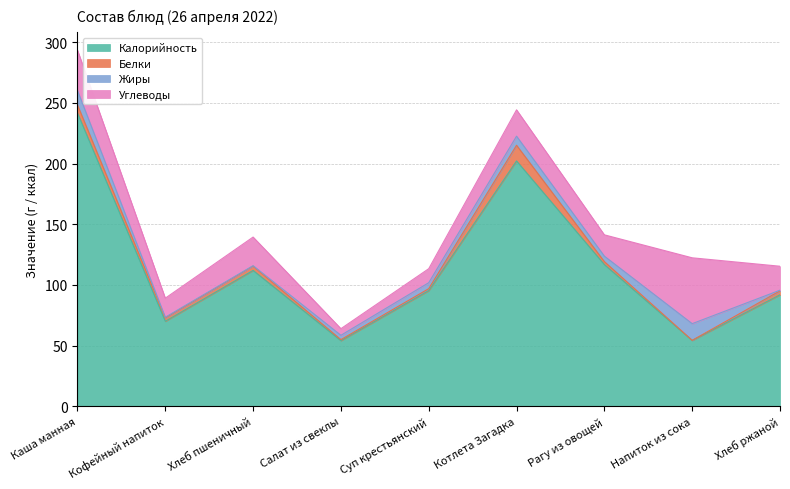

The value of Углеводы at Напиток из сока is 15.5. True or false?

False